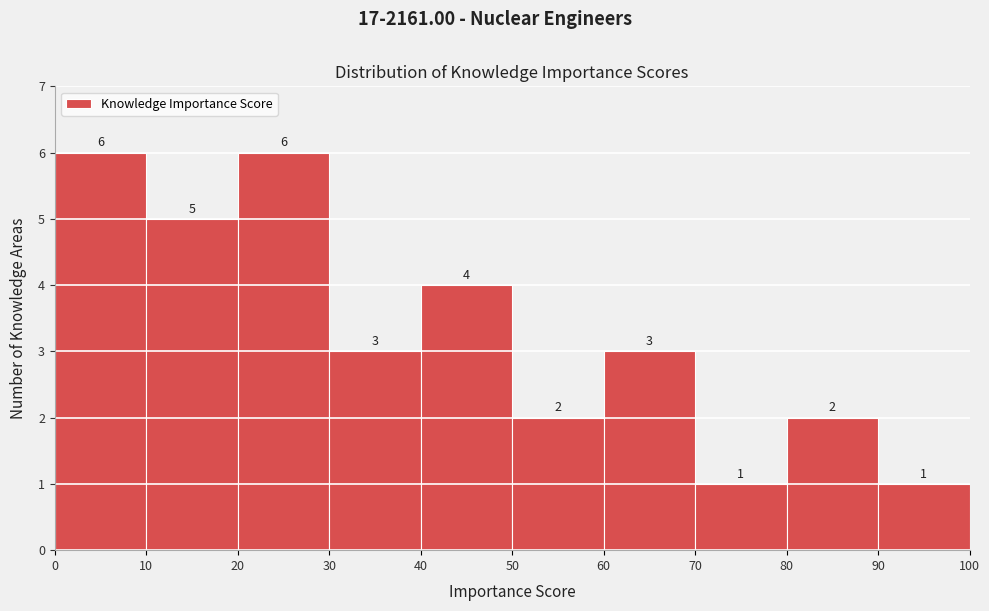

Reading left to right, list every bar in this chart as the range it spans on the x-axis followed by its height.

0 to 10: 6
10 to 20: 5
20 to 30: 6
30 to 40: 3
40 to 50: 4
50 to 60: 2
60 to 70: 3
70 to 80: 1
80 to 90: 2
90 to 100: 1